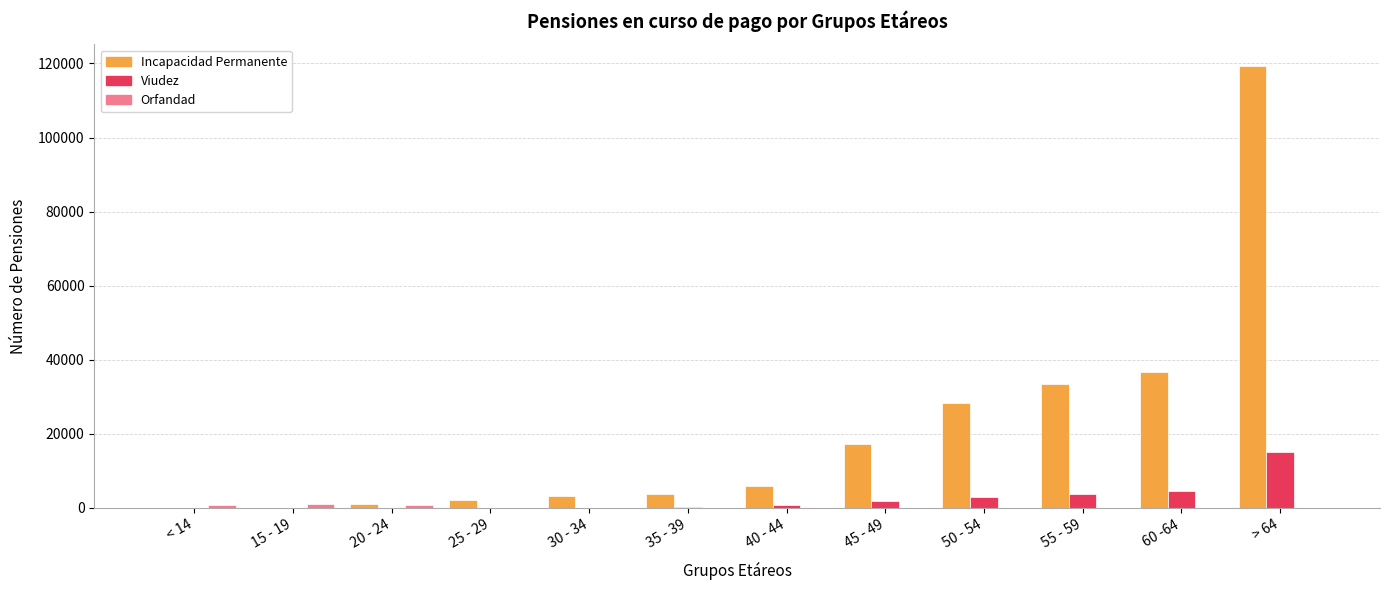

Which series changed the most between 40 - 44 and > 64?

Incapacidad Permanente